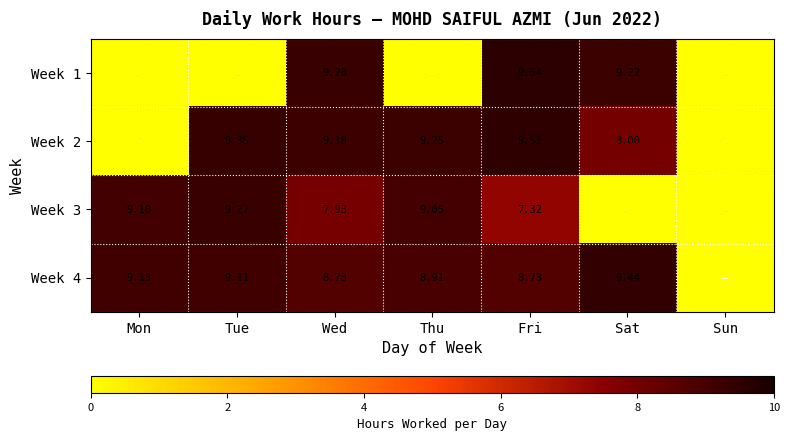

What is the difference between the highest and lowest values at Tue?

9.3